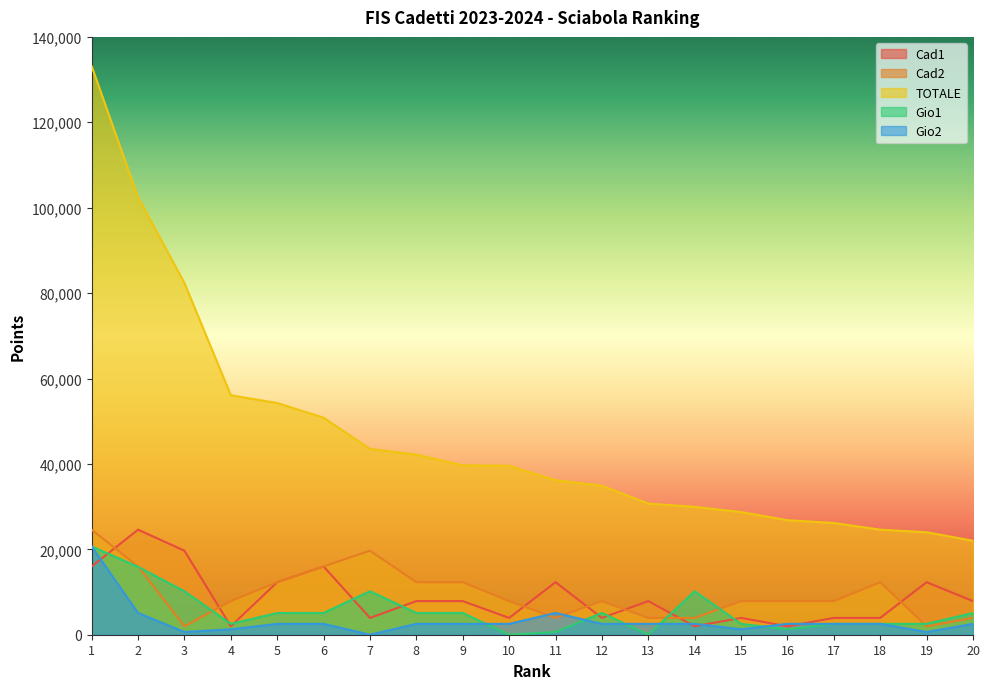

What is the value of the Gio2 point at the 3rd from the left?

636